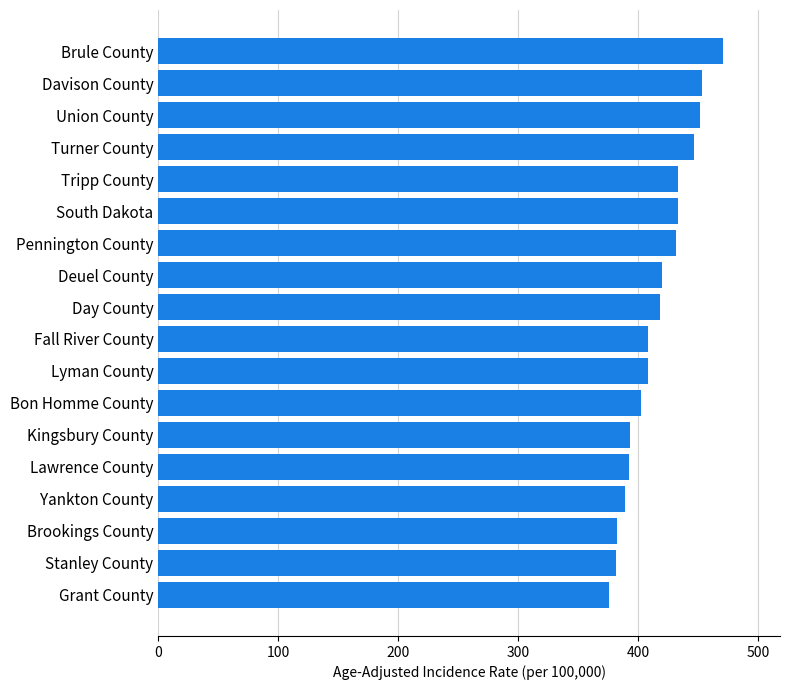

What is the ratio of the value at Kingsbury County to the value at Tripp County?

0.9